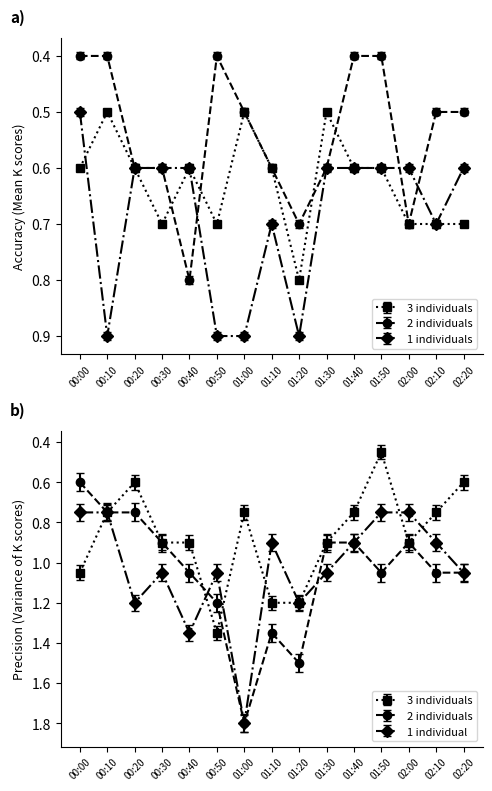

Does the chart display data point markers on the line(s)?

Yes